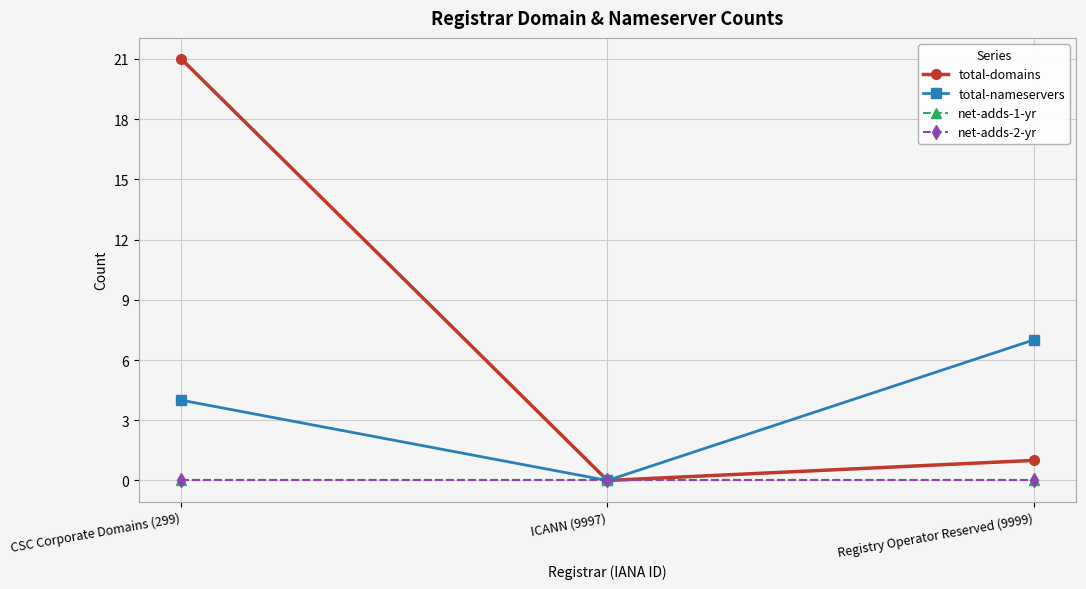

Is it true that total-domains equals 1 at Registry Operator Reserved (9999)?

True